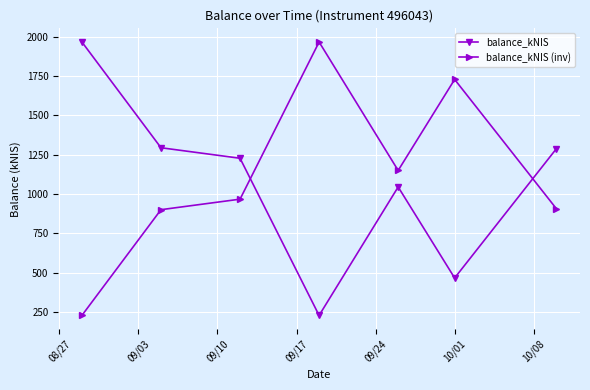

Does the chart display data point markers on the line(s)?

Yes